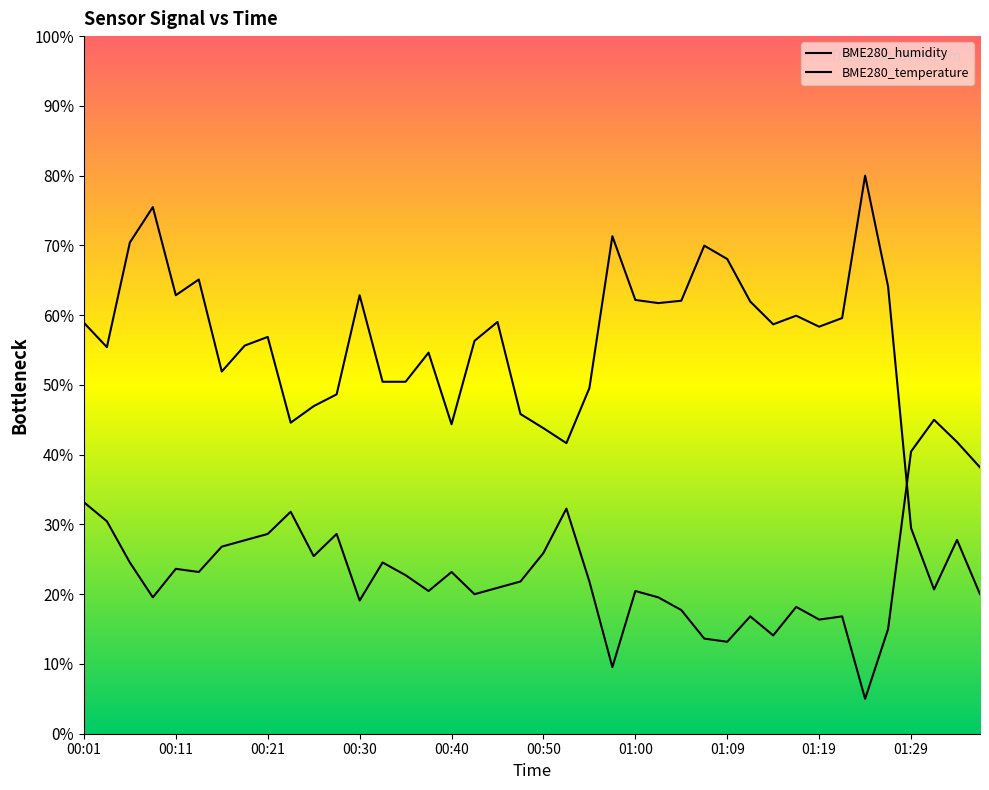

The BME280_humidity series shows 67.4 at 00:23. True or false?

False